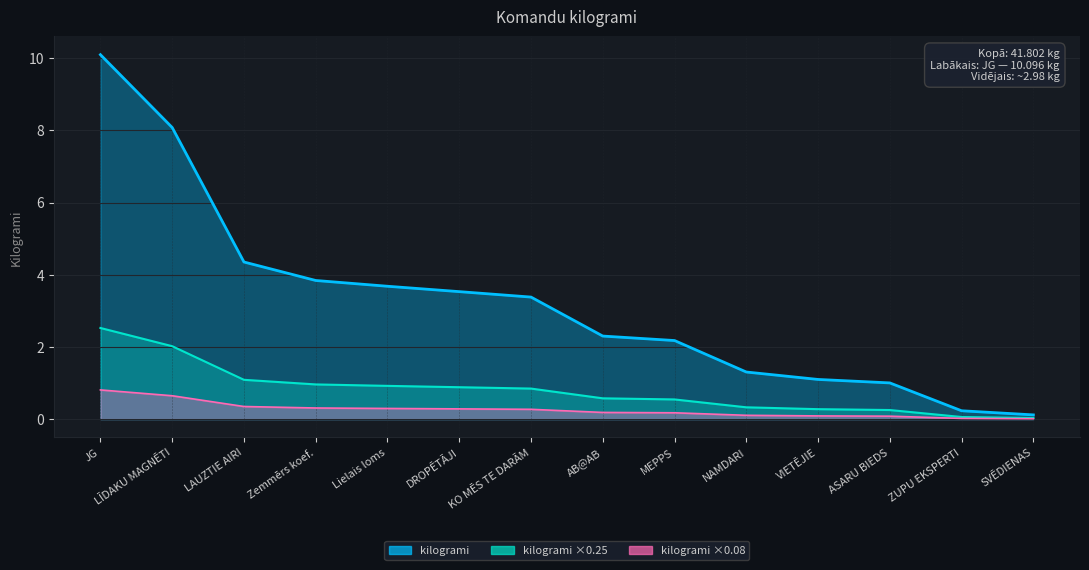

Reading left to right, list all the values displayed in this chart.

10.1	8.1	4.4	3.8	3.7	3.5	3.4	2.3	2.2	1.3	1.1	1.0	0.2	0.1